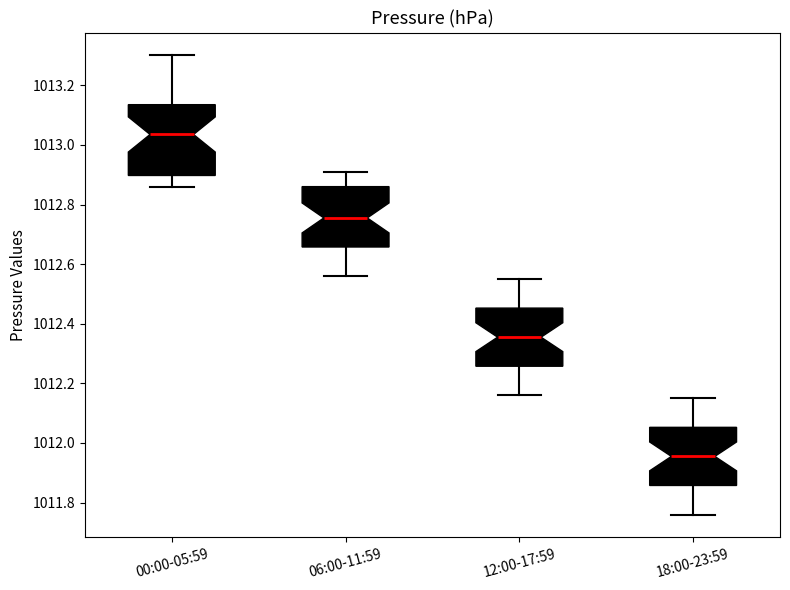

Reading left to right, transcribe this box plot: for each box, give where its median line is, the range the box spans, and where its two whiskers end, as read against the y-axis. The values are not printed on the chart, so give them approximately, as read against the axis.

00:00-05:59: median 1013.04, box 1012.90 to 1013.14, whiskers 1012.86 to 1013.30
06:00-11:59: median 1012.76, box 1012.66 to 1012.86, whiskers 1012.56 to 1012.92
12:00-17:59: median 1012.36, box 1012.26 to 1012.46, whiskers 1012.16 to 1012.56
18:00-23:59: median 1011.96, box 1011.86 to 1012.06, whiskers 1011.76 to 1012.16